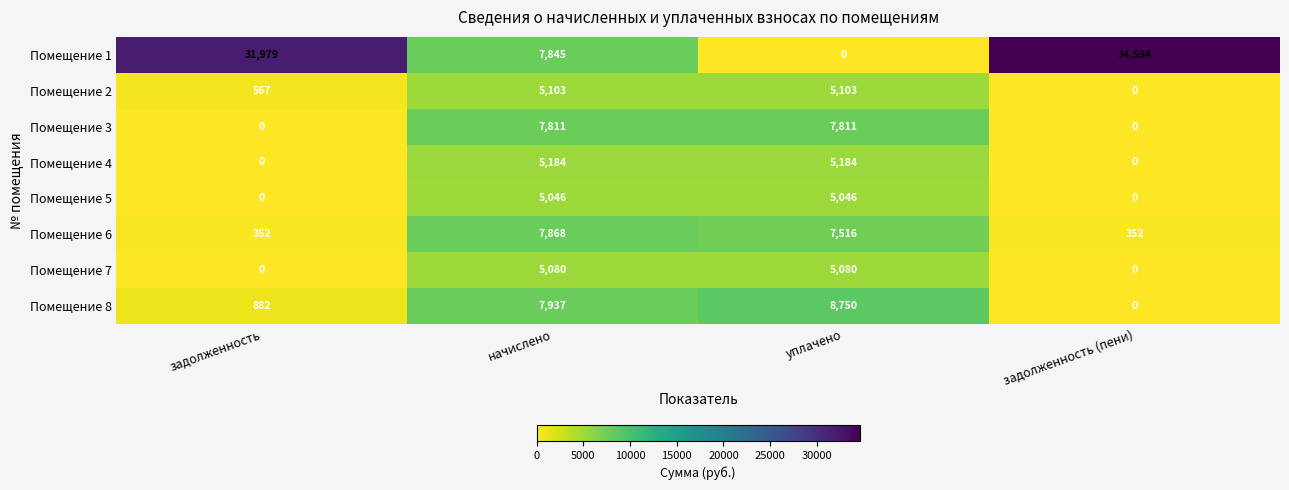

Count the number of categories in the chart.

4